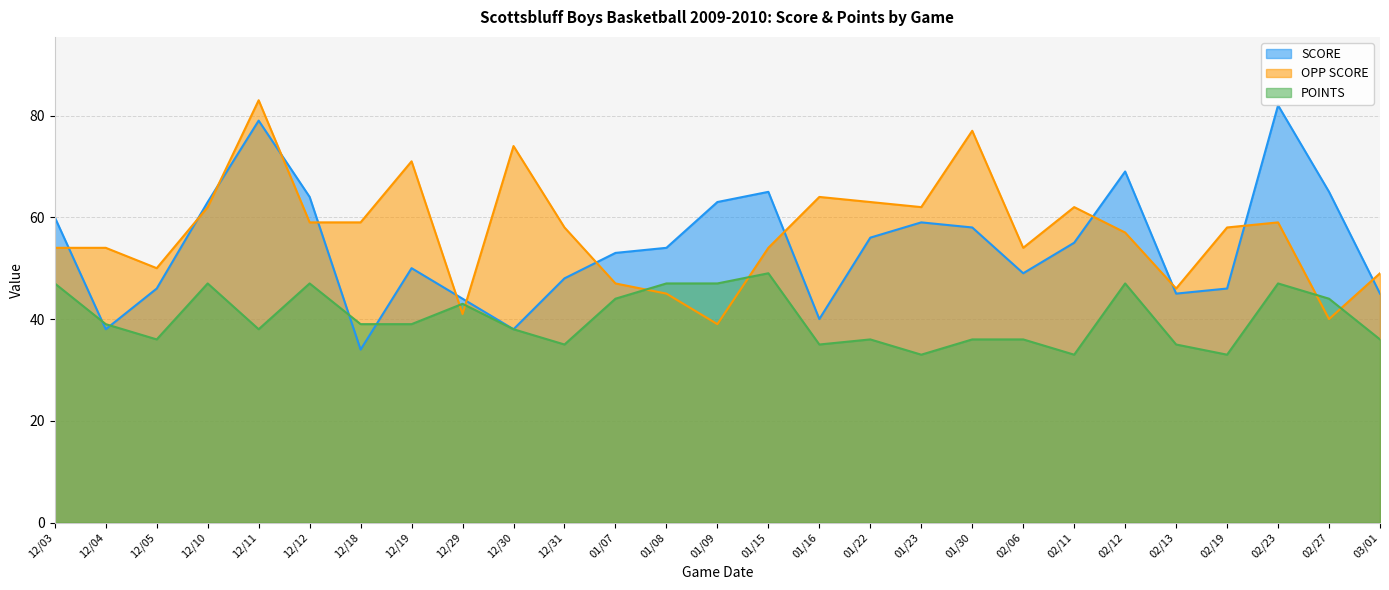

Which series has the largest total across all categories?

OPP SCORE